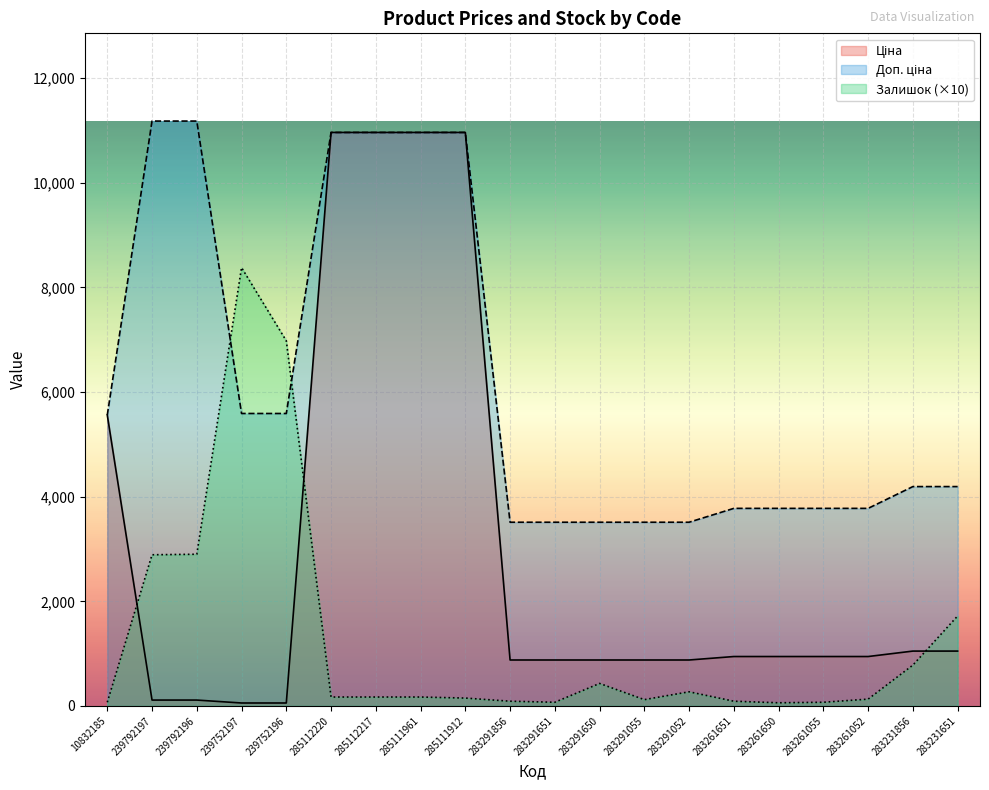

At how many categories does at least one series exceed 7385?

7